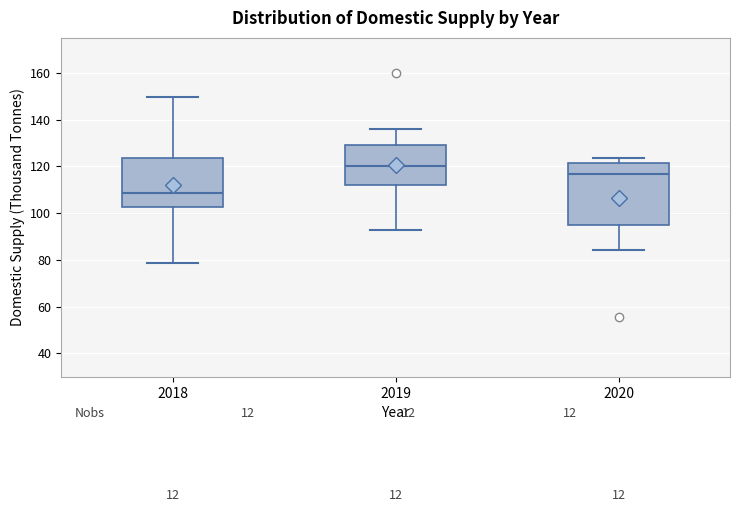

Which box's median line is the highest?

2019